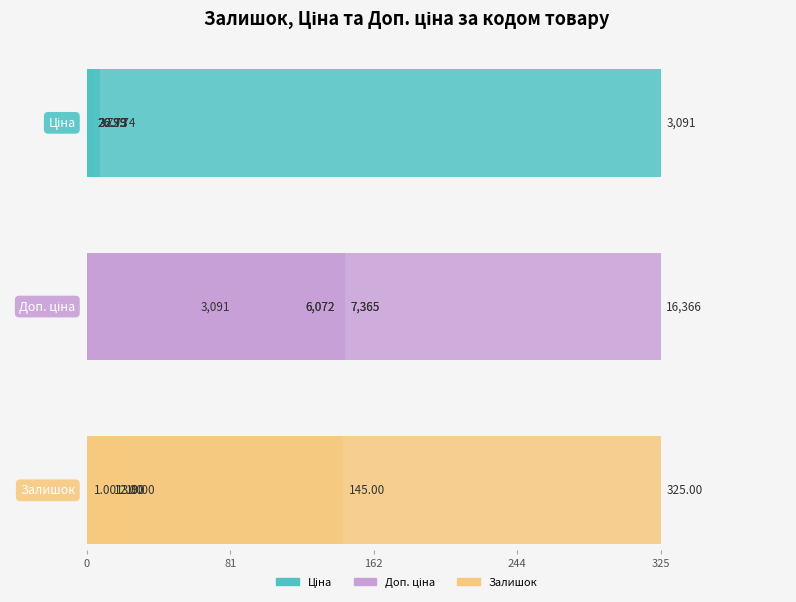

Is the value of Ціна at 162 greater than the value of Доп. ціна at 244?

No